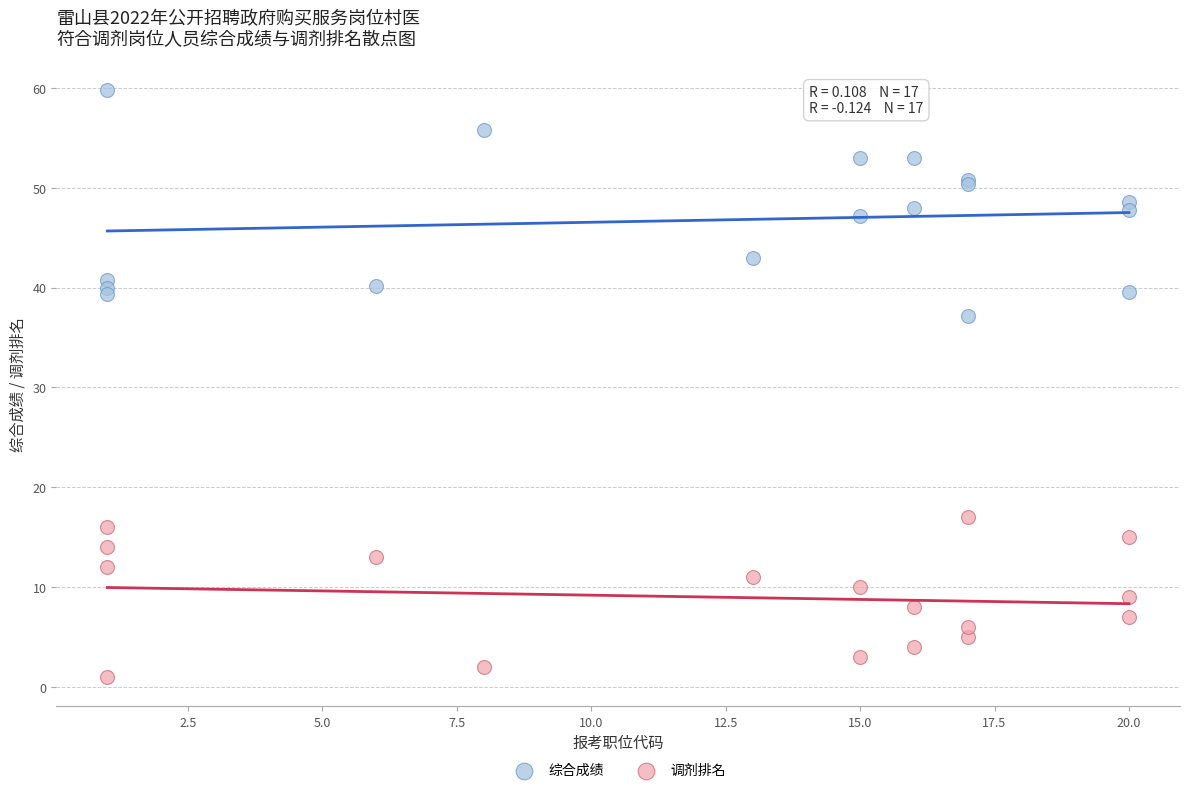

Which series has the widest spread of Y values?

综合成绩